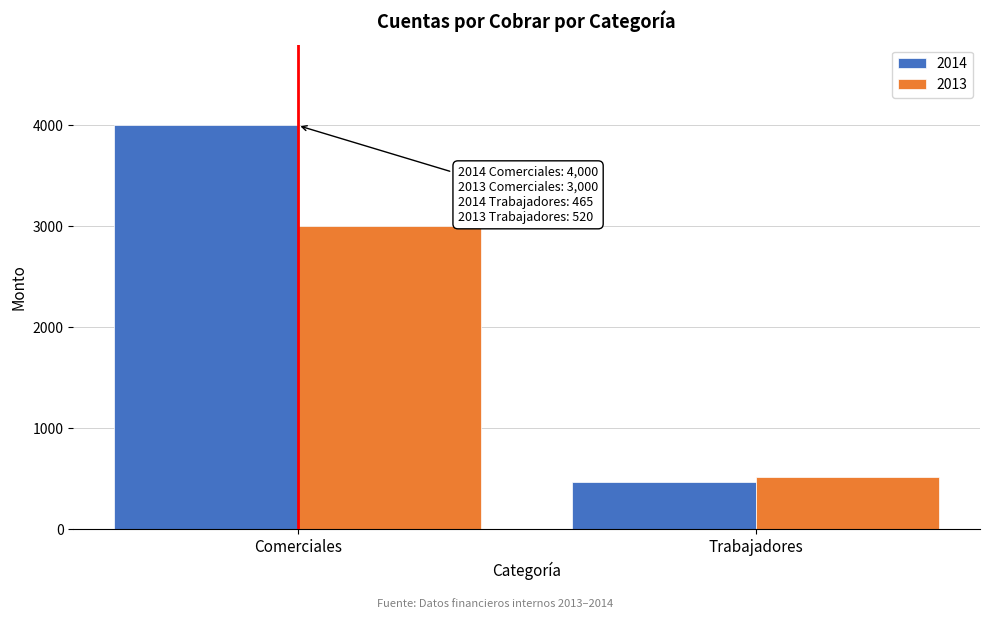

Reading left to right, extract all data points from this chart.

2014: 4000	465
2013: 3000	520